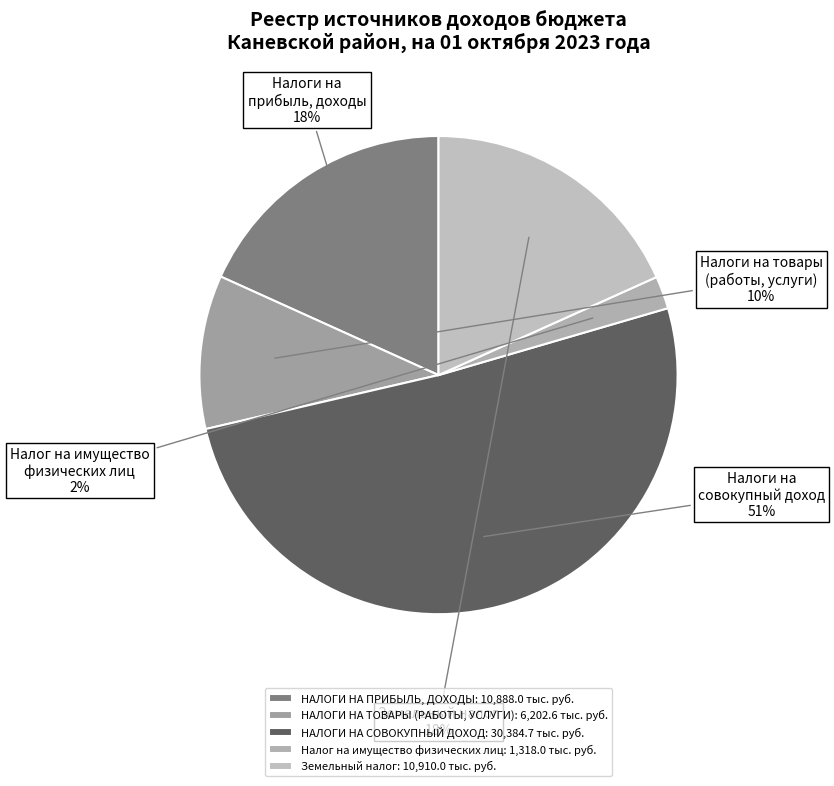

Count the number of slices in the pie.

5